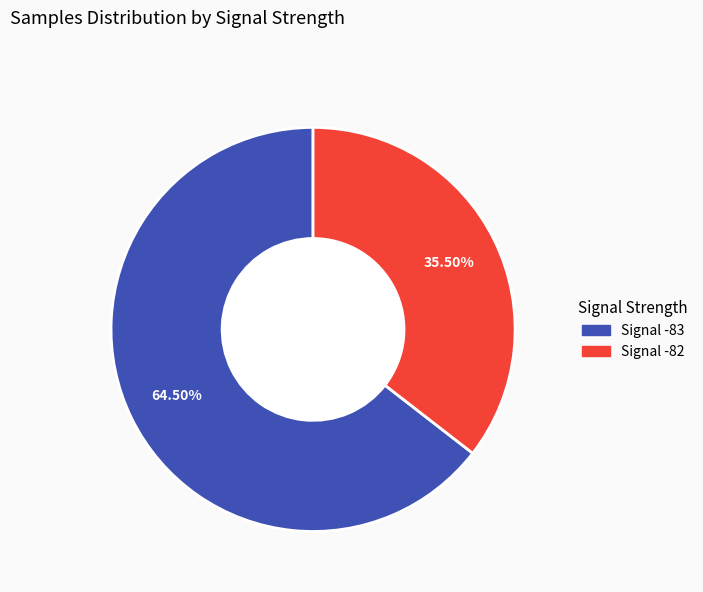

Is there a majority slice in this chart?

Yes